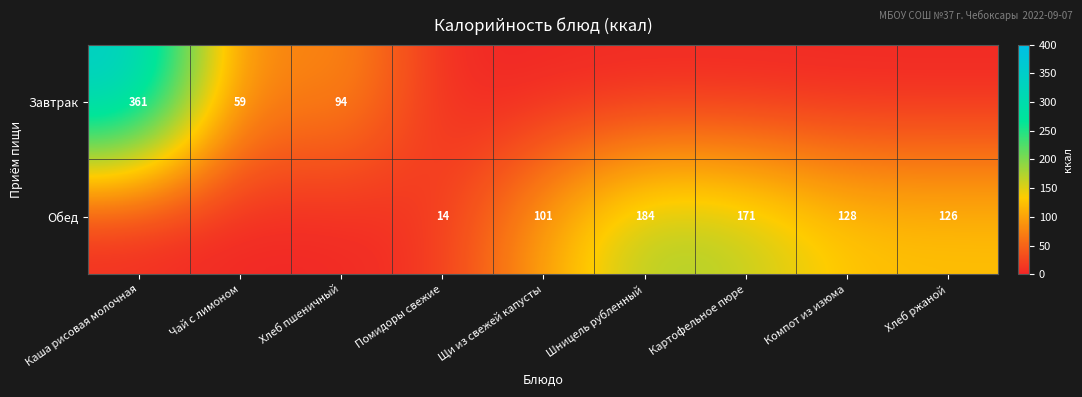

Is it true that Обед equals 128 at Компот из изюма?

True